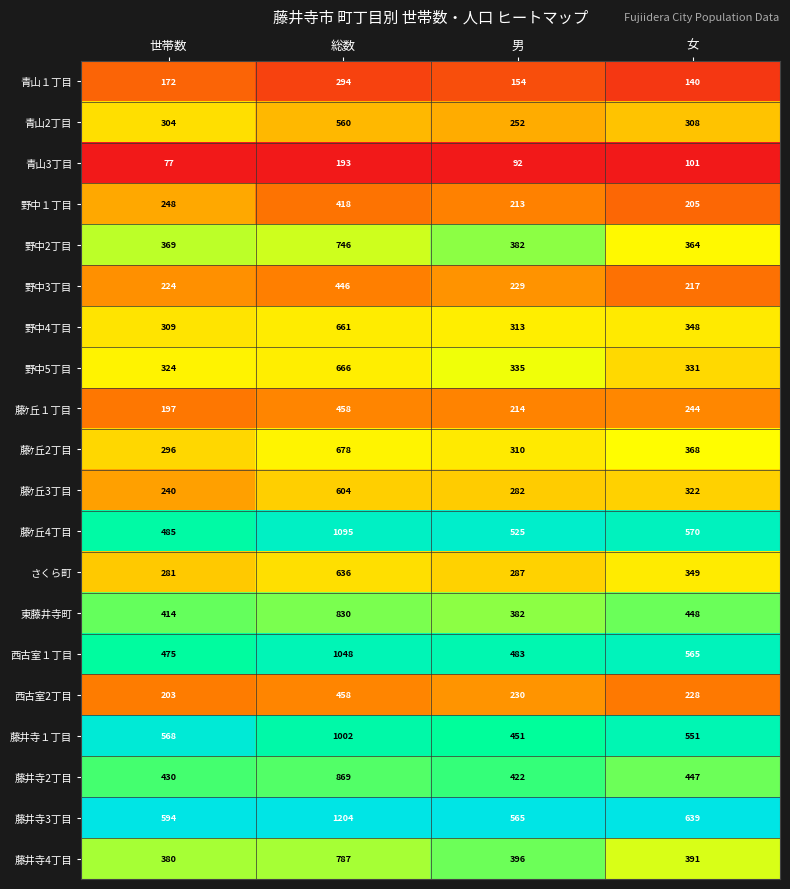

Count the number of categories in the chart.

4